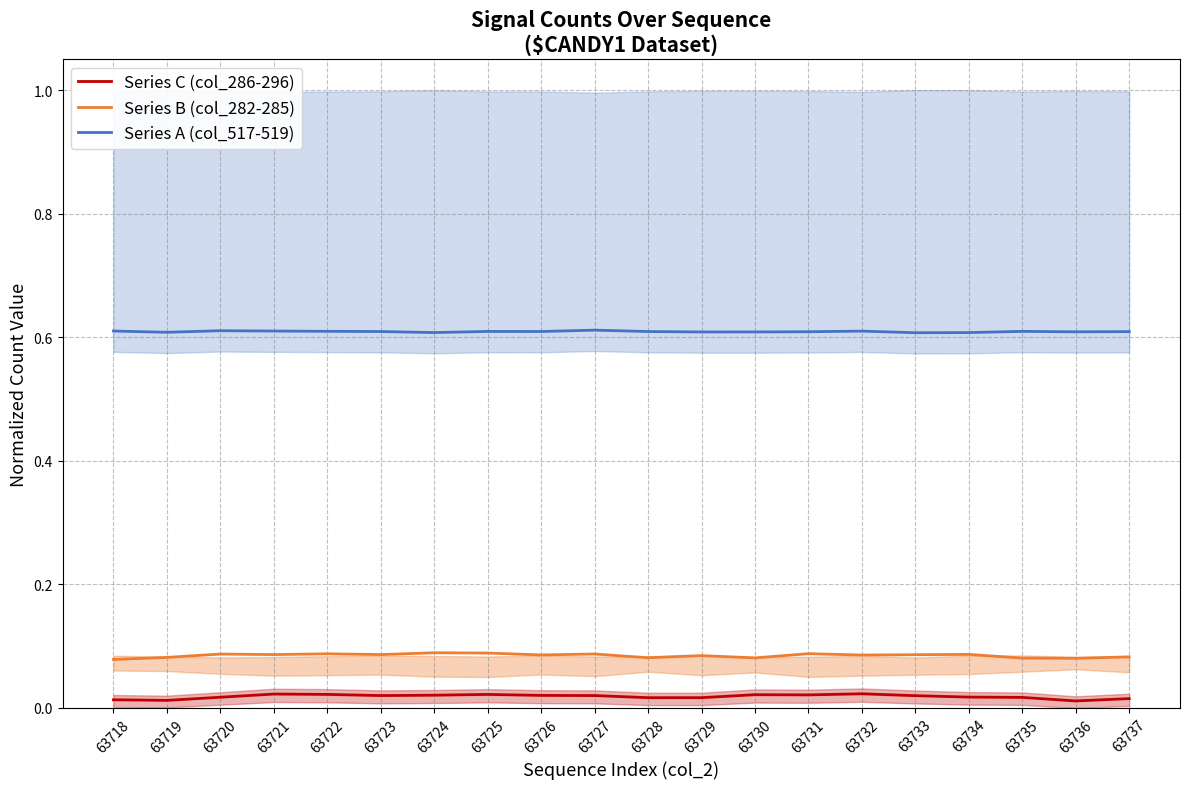

True or false: Series C (col_286-296) and Series A (col_517-519) intersect in this chart.

False